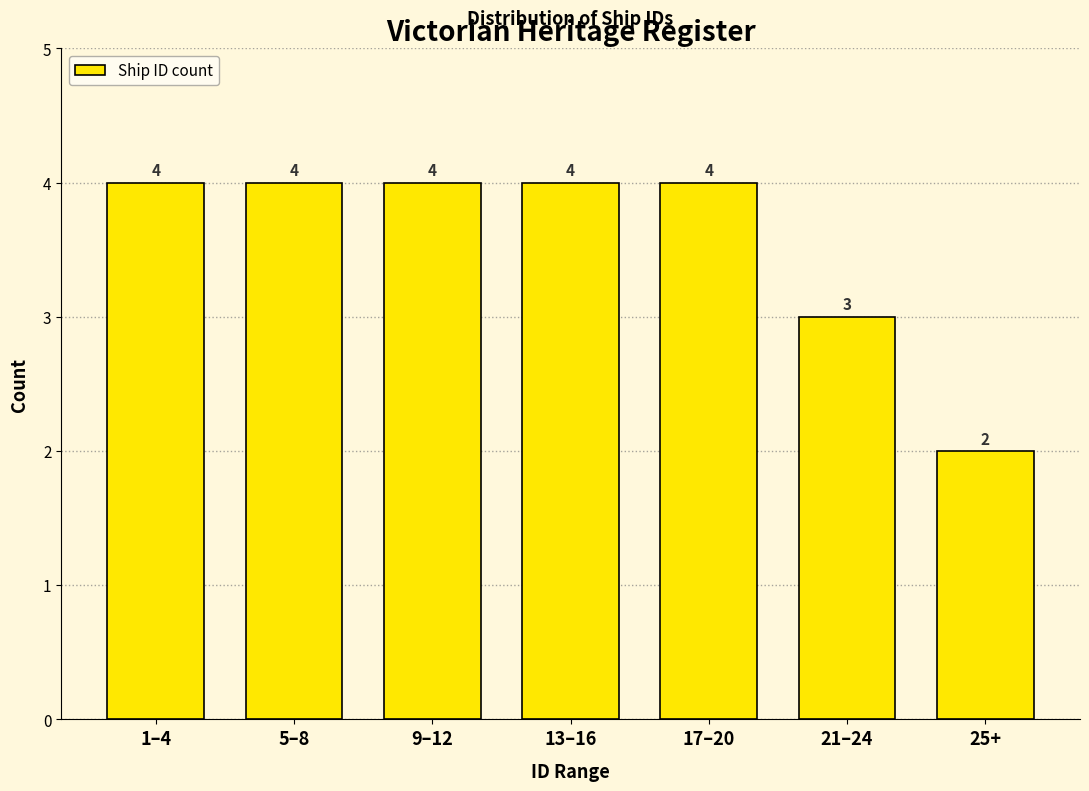

Reading left to right, extract all data points from this chart.

1–4=4	5–8=4	9–12=4	13–16=4	17–20=4	21–24=3	25+=2